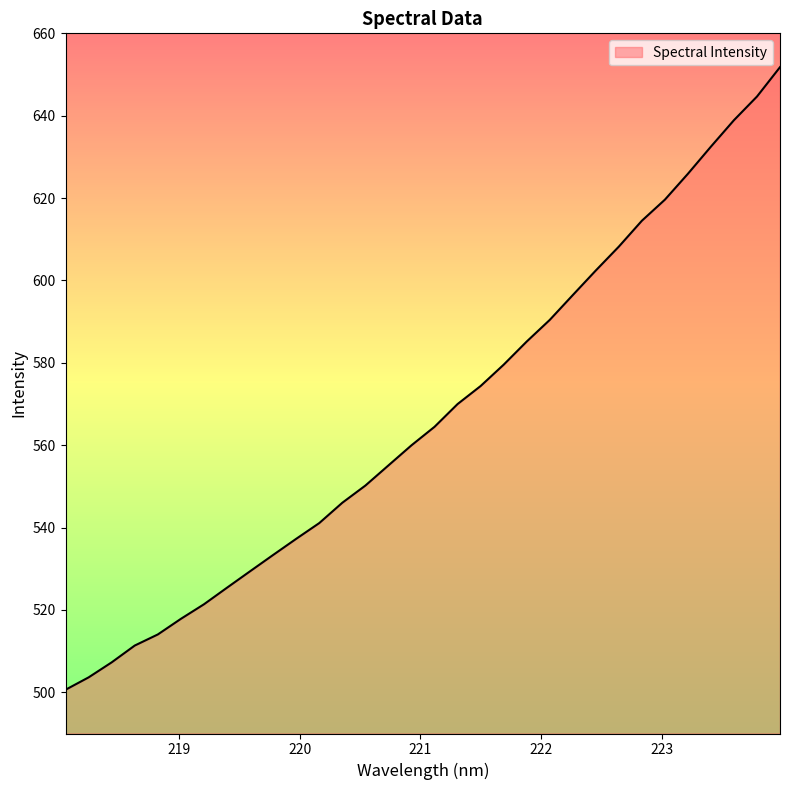

What is the difference between the maximum and minimum values?

151.2